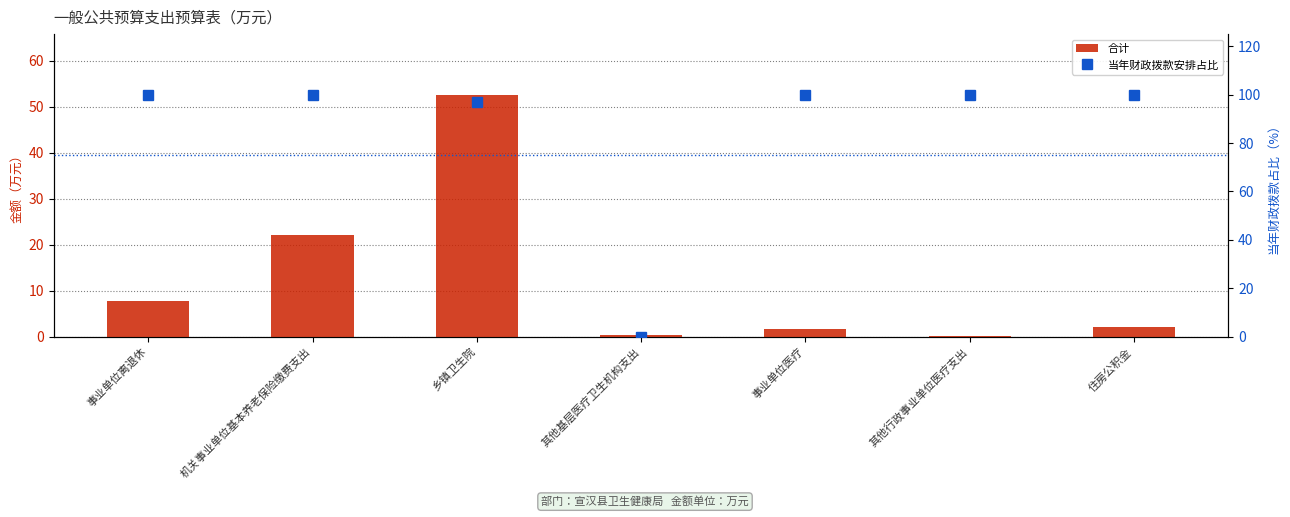

Reading left to right, list all the values displayed in this chart.

合计: 事业单位离退休=7.8	机关事业单位基本养老保险缴费支出=22.2	乡镇卫生院=52.6	其他基层医疗卫生机构支出=0.4	事业单位医疗=1.7	其他行政事业单位医疗支出=0.1	住房公积金=2.1
当年财政拨款安排占比: 事业单位离退休=100.0	机关事业单位基本养老保险缴费支出=100.0	乡镇卫生院=96.8	其他基层医疗卫生机构支出=0.0	事业单位医疗=100.0	其他行政事业单位医疗支出=100.0	住房公积金=100.0